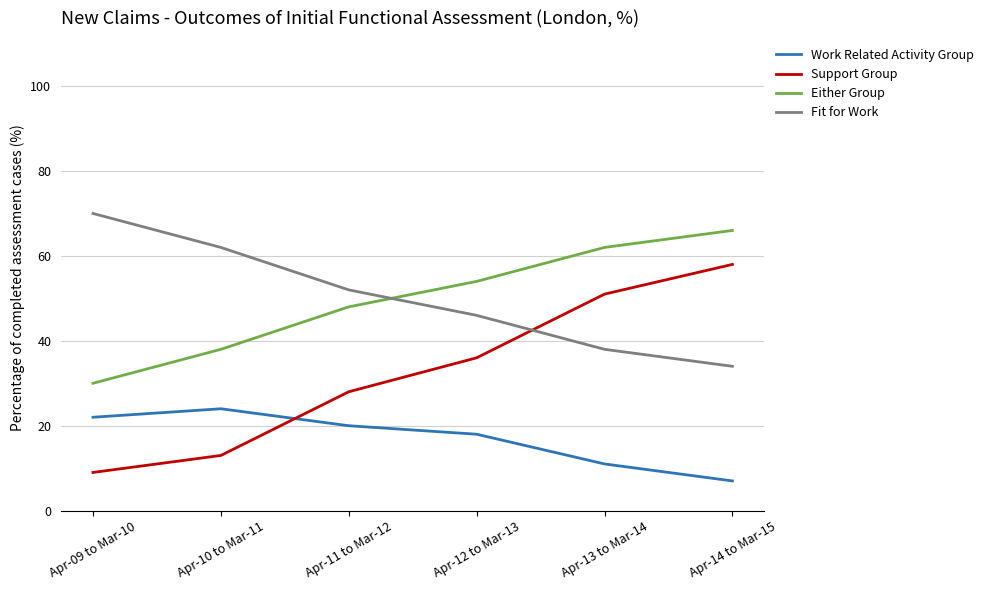

Is this an area chart (filled region under the line)?

No